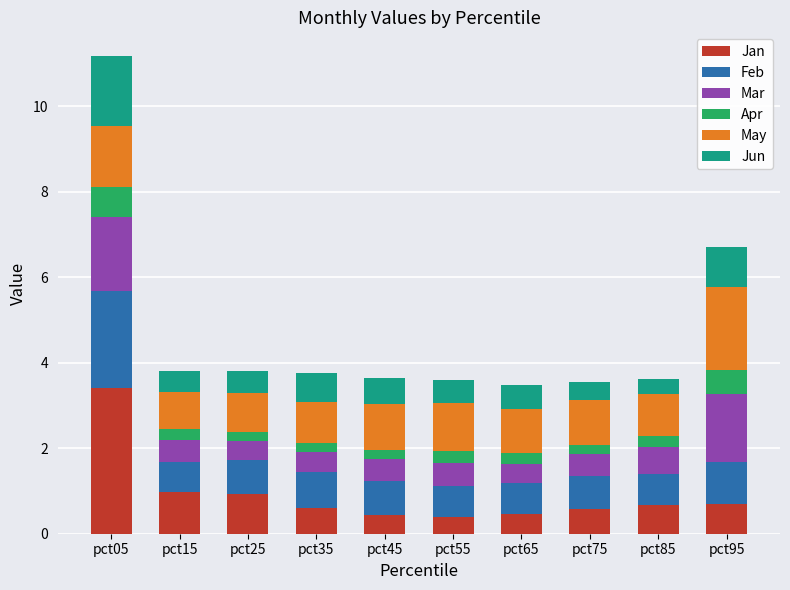

True or false: Jan has a value of 0.4 at pct45.

True